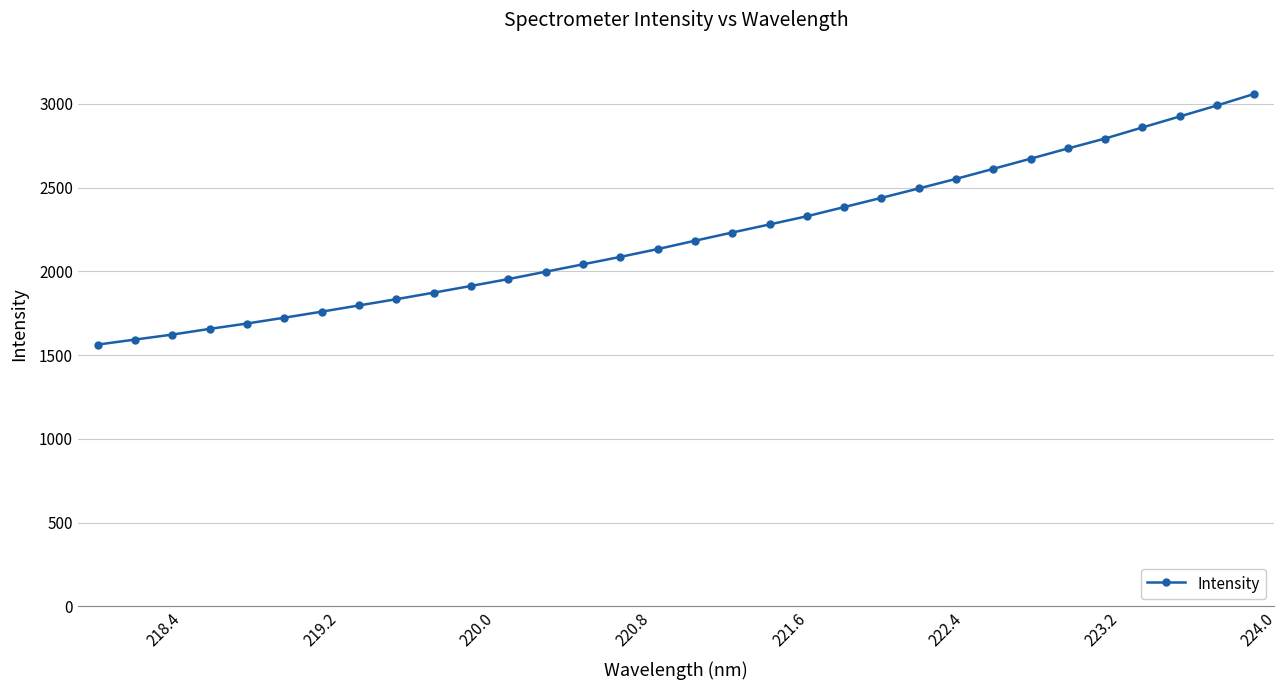

What is the difference between the second highest and second lowest values?

1397.9